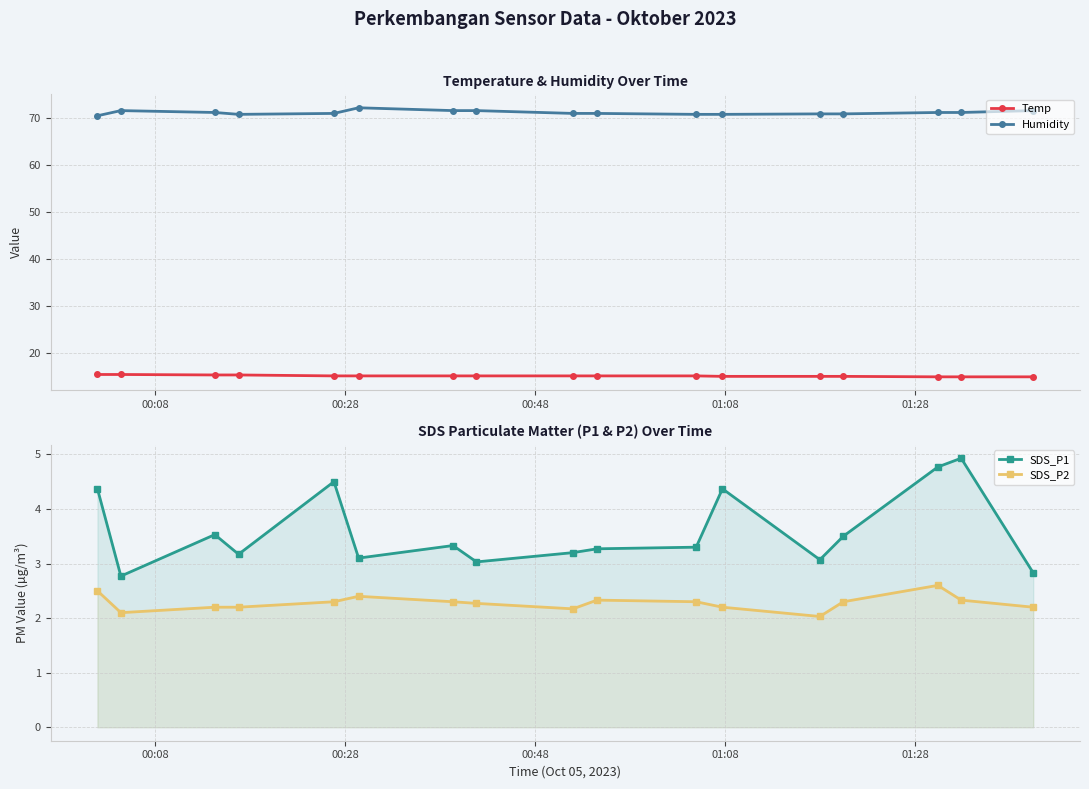

Which series has the largest range (max minus min)?

SDS_P1